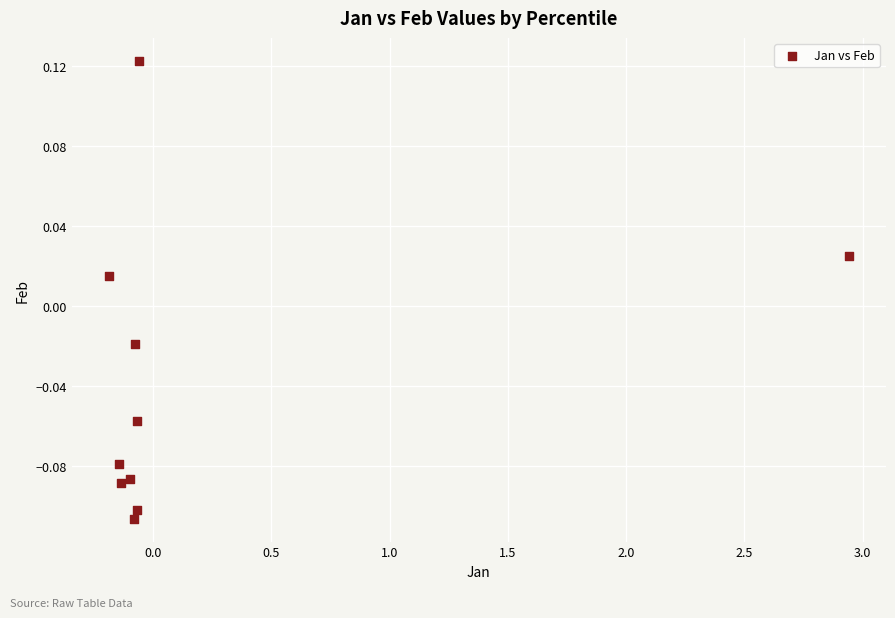

What is the range of X values (max minus min)?

3.1